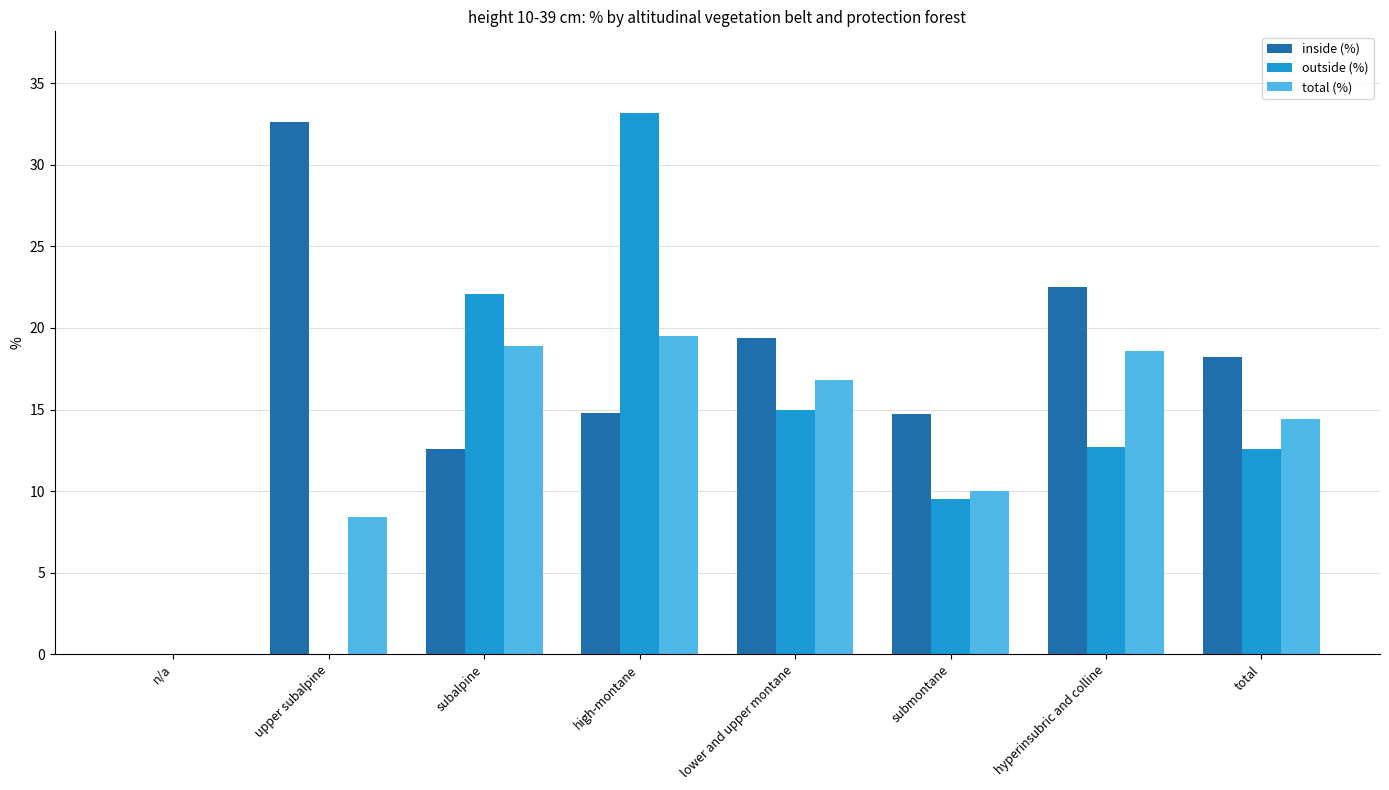

Which series has the largest total across all categories?

inside (%)